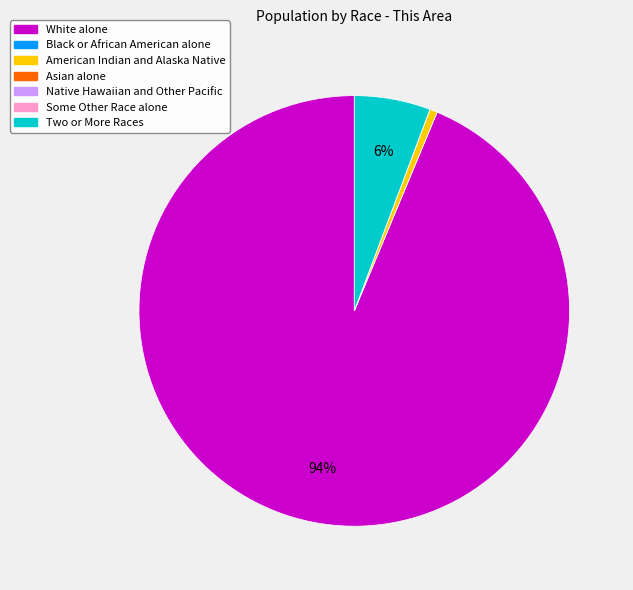

To the nearest percent, what is the average slice percentage?

14%